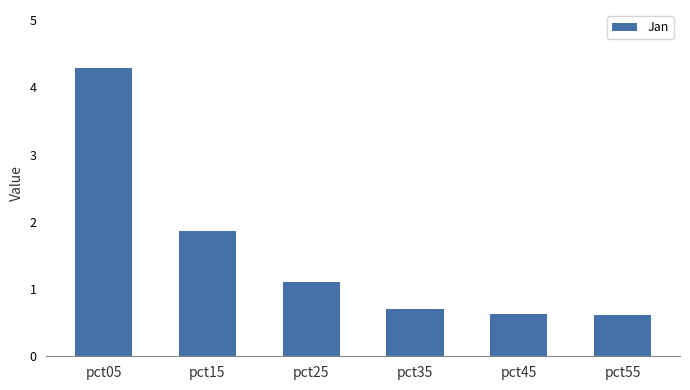

What is the difference between the second highest and minimum values?

1.2